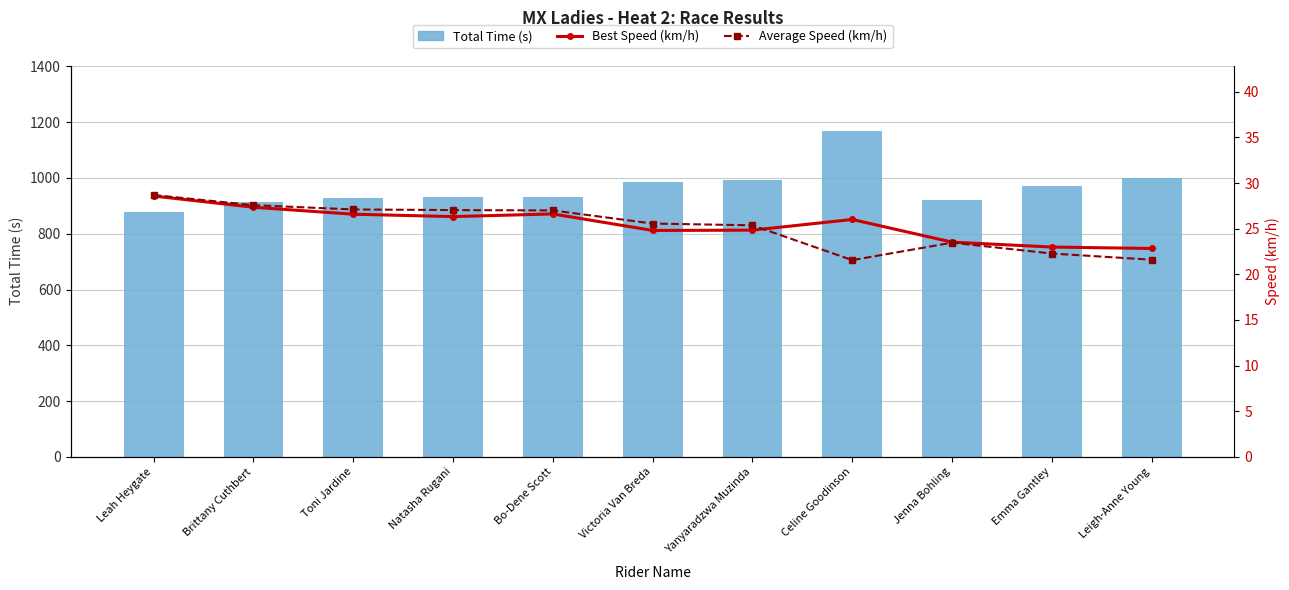

At which label does Best Speed (km/h) reach its peak?

Leah Heygate